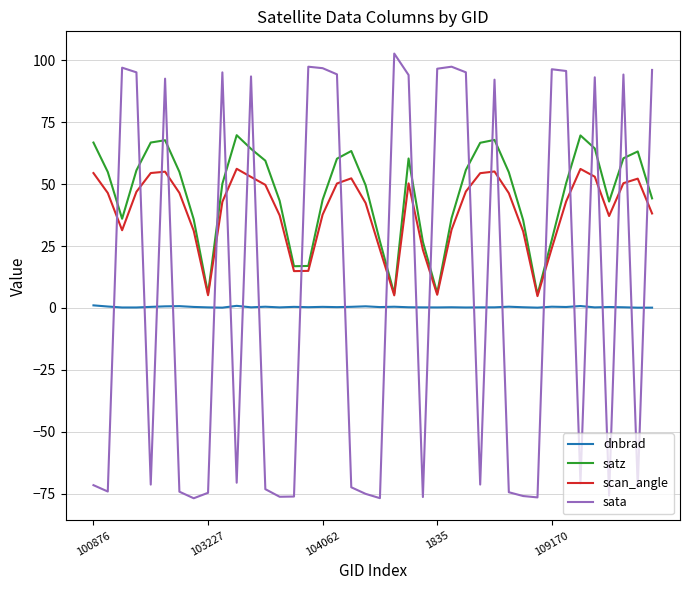

What is the smallest value displayed?

-76.9